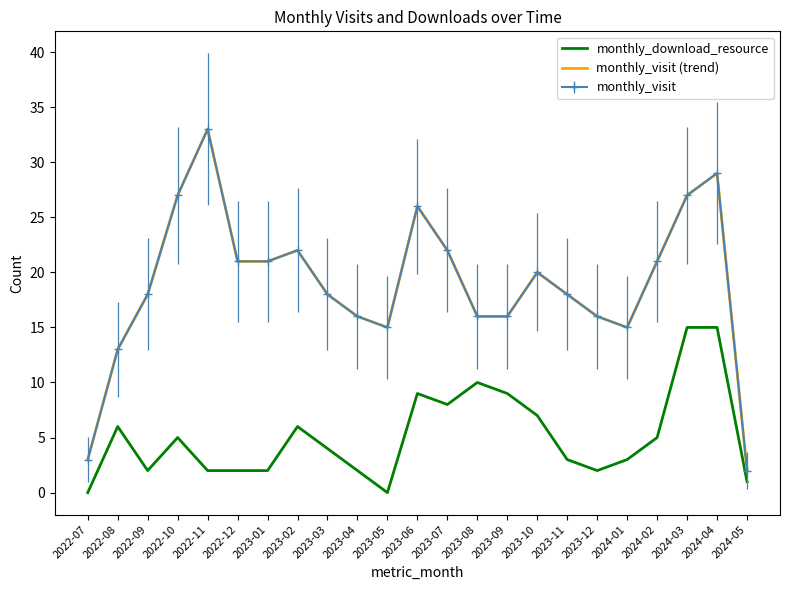

At how many categories does at least one series exceed 19?

11